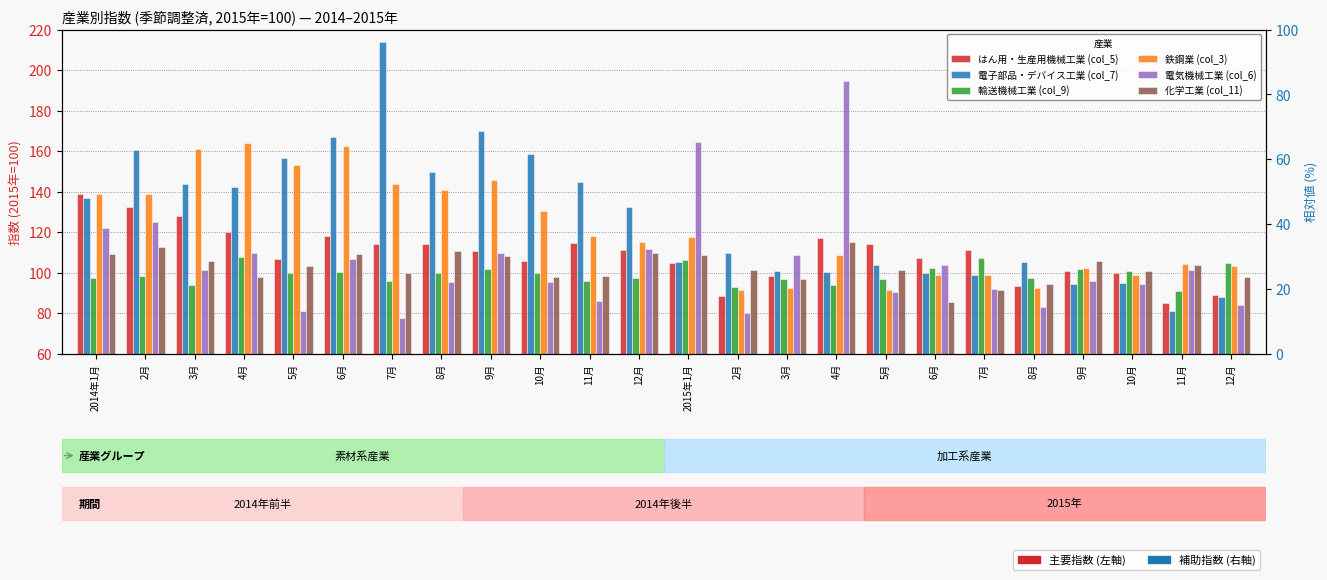

Reading right to left, transcribe all the data shown in this chart.

はん用・生産用機械工業 (col_5): 12月=88.9	11月=85.0	10月=99.6	9月=100.9	8月=93.5	7月=111.3	6月=107.3	5月=114.3	4月=117.3	3月=98.4	2月=88.2	2015年1月=104.5	12月=111.3	11月=114.6	10月=105.5	9月=110.8	8月=113.9	7月=114.2	6月=118.0	5月=106.6	4月=120.0	3月=127.9	2月=132.4	2014年1月=138.8
電子部品・デバイス工業 (col_7): 12月=88.0	11月=81.1	10月=94.7	9月=94.2	8月=105.4	7月=98.8	6月=99.6	5月=103.7	4月=100.3	3月=100.9	2月=109.9	2015年1月=105.1	12月=132.5	11月=144.9	10月=158.5	9月=170.0	8月=149.5	7月=213.8	6月=166.7	5月=156.5	4月=142.2	3月=143.6	2月=160.5	2014年1月=136.6
輸送機械工業 (col_9): 12月=104.8	11月=91.0	10月=100.6	9月=101.9	8月=97.2	7月=107.2	6月=102.1	5月=96.9	4月=93.7	3月=97.0	2月=93.1	2015年1月=106.0	12月=97.1	11月=96.0	10月=99.6	9月=101.7	8月=99.8	7月=95.8	6月=100.5	5月=99.6	4月=107.9	3月=93.9	2月=98.5	2014年1月=97.4
鉄鋼業 (col_3): 12月=103.3	11月=104.2	10月=99.0	9月=102.4	8月=92.6	7月=98.9	6月=98.8	5月=91.4	4月=108.6	3月=92.4	2月=91.6	2015年1月=117.7	12月=115.2	11月=118.1	10月=130.6	9月=145.8	8月=140.9	7月=143.9	6月=162.5	5月=153.3	4月=164.0	3月=161.0	2月=138.8	2014年1月=138.6
電気機械工業 (col_6): 12月=84.2	11月=101.4	10月=94.4	9月=95.7	8月=83.2	7月=92.0	6月=103.7	5月=90.6	4月=194.8	3月=108.8	2月=80.0	2015年1月=164.7	12月=111.6	11月=86.1	10月=95.1	9月=109.7	8月=95.1	7月=77.6	6月=106.6	5月=80.9	4月=109.8	3月=101.2	2月=125.1	2014年1月=121.8
化学工業 (col_11): 12月=97.7	11月=103.5	10月=100.9	9月=105.7	8月=94.4	7月=91.6	6月=85.7	5月=101.2	4月=115.3	3月=96.9	2月=101.1	2015年1月=108.6	12月=109.7	11月=98.5	10月=97.9	9月=108.0	8月=110.4	7月=99.8	6月=109.2	5月=103.1	4月=97.6	3月=105.8	2月=112.4	2014年1月=109.1